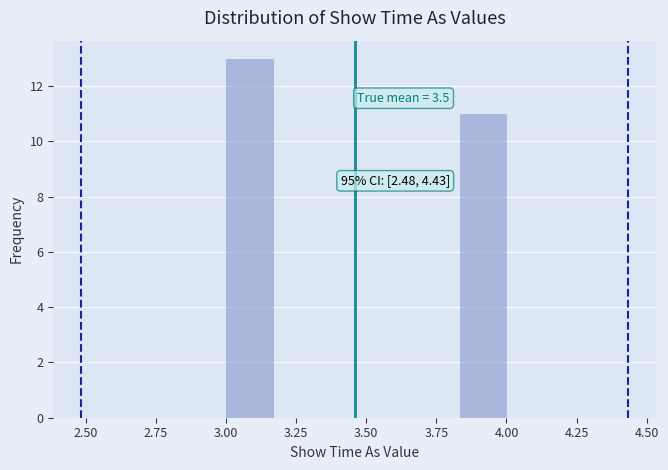

Around what value on the x-axis is the tallest bar? Give the approximate position of its centre, as read against the axis.

3.10